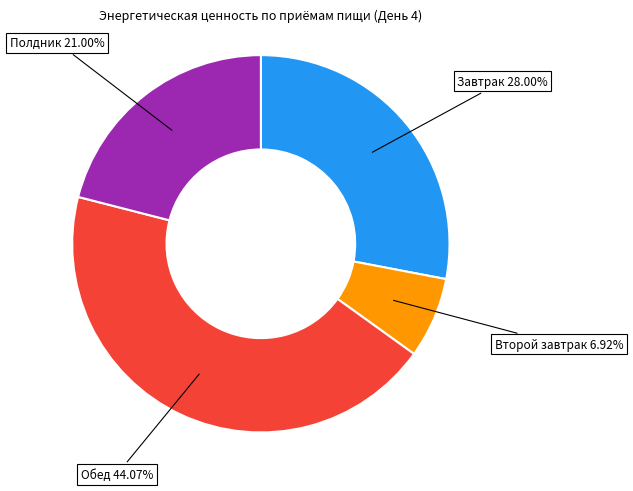

How many segments does this pie chart have?

4